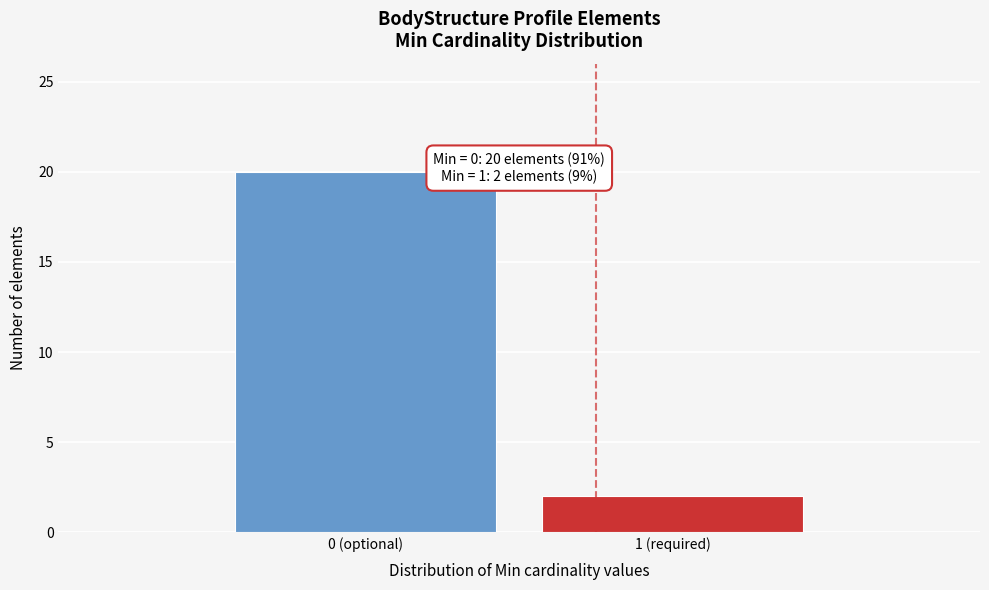

Reading right to left, what are all the values shown in this chart?

1 (required)=2	0 (optional)=20